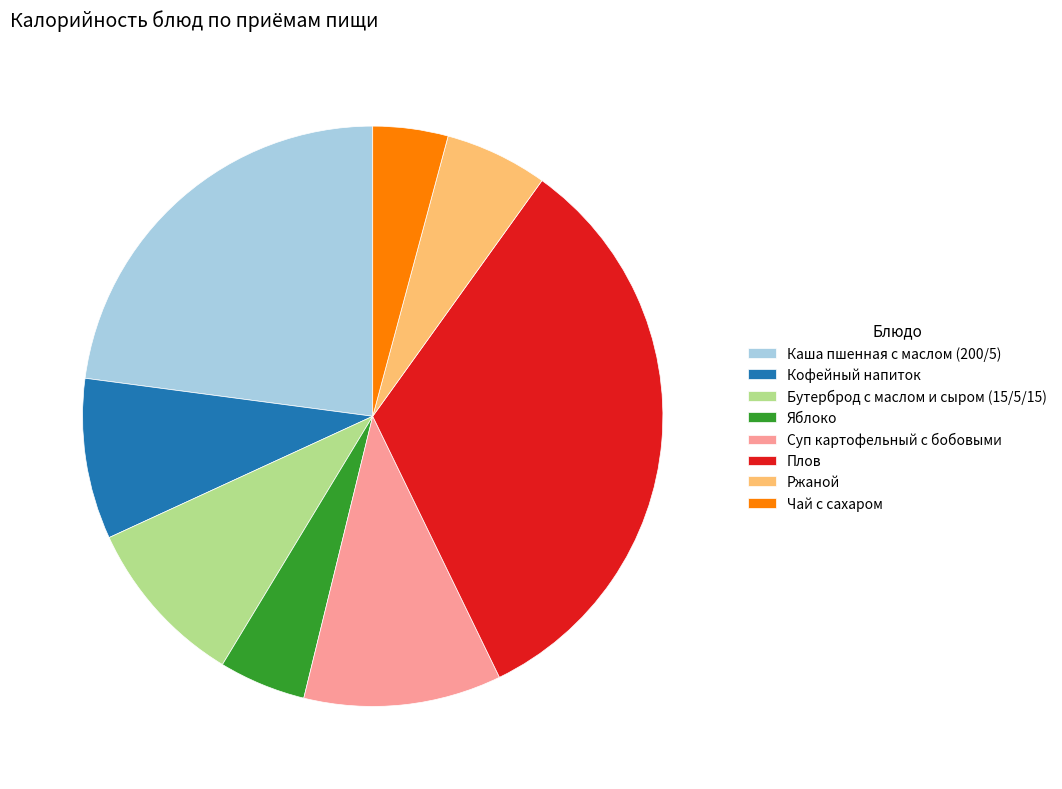

What is the largest slice in the pie chart?

Плов